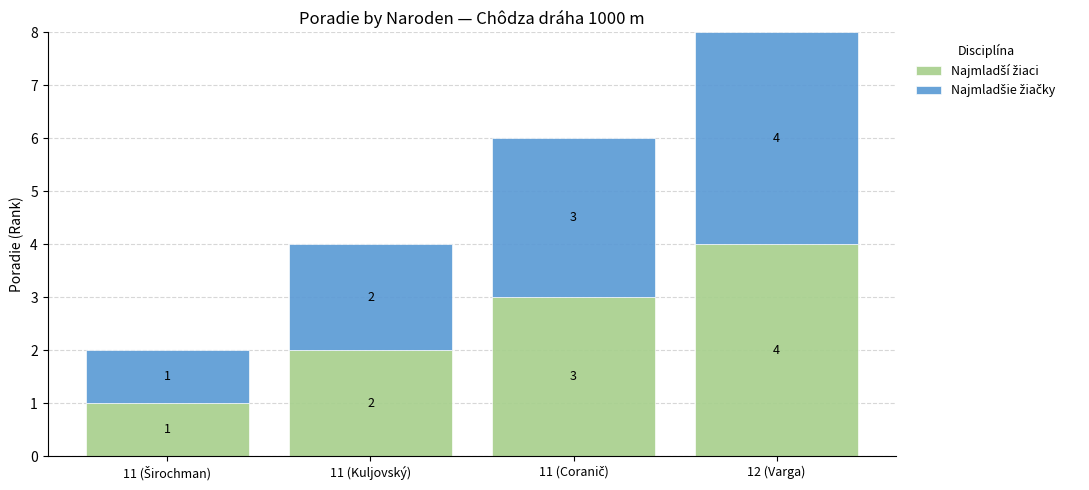

How many categories are shown in the chart?

4